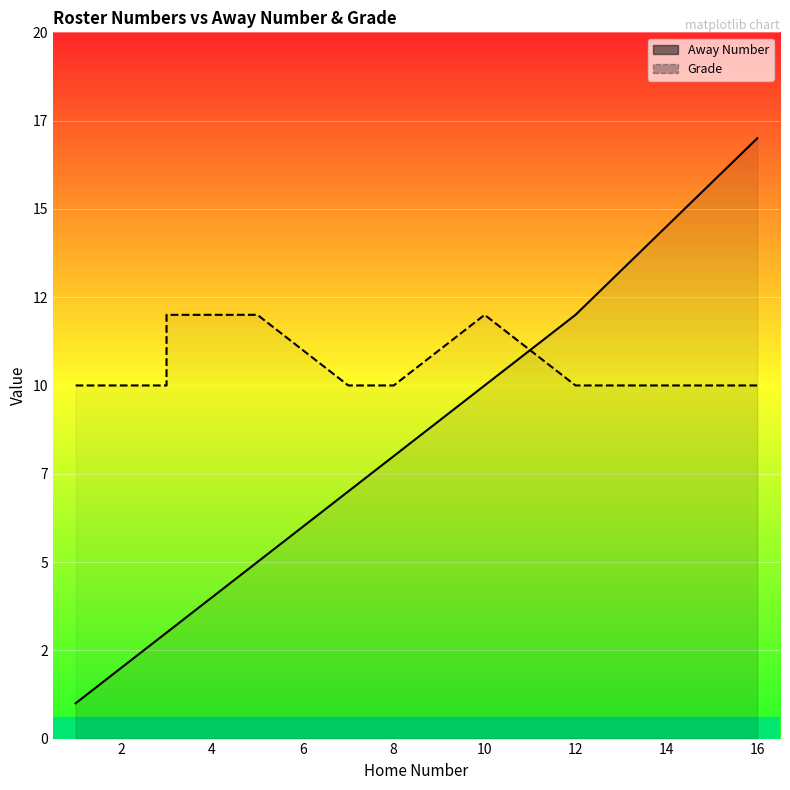

The Grade series shows 12 at 10. True or false?

True